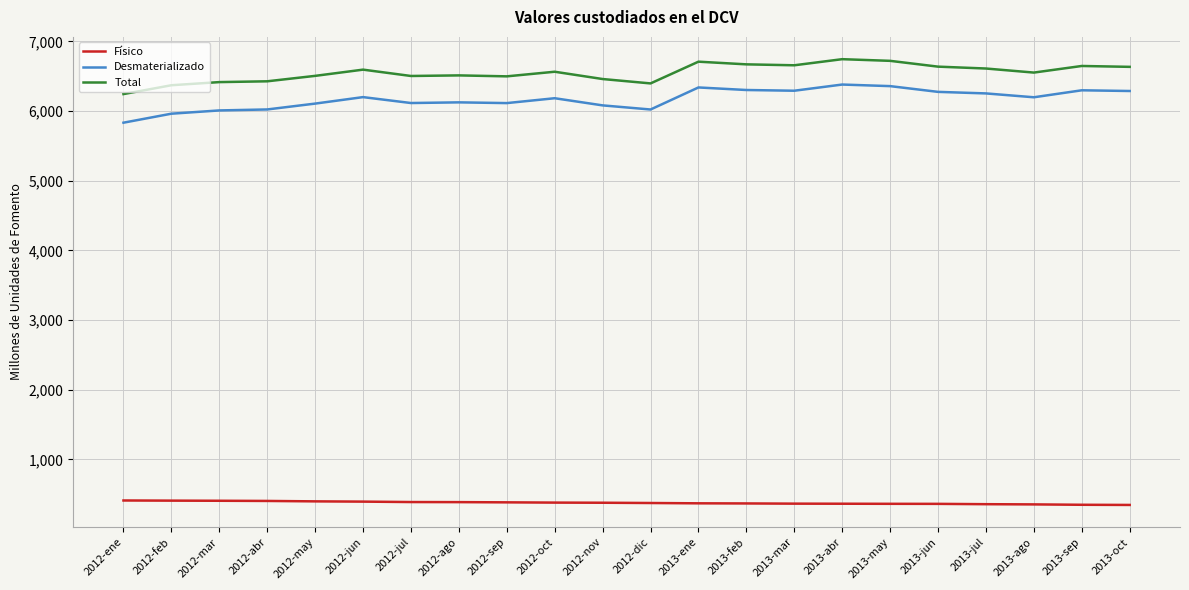

What is the difference between the maximum and minimum values in the Desmaterializado series?

547.6